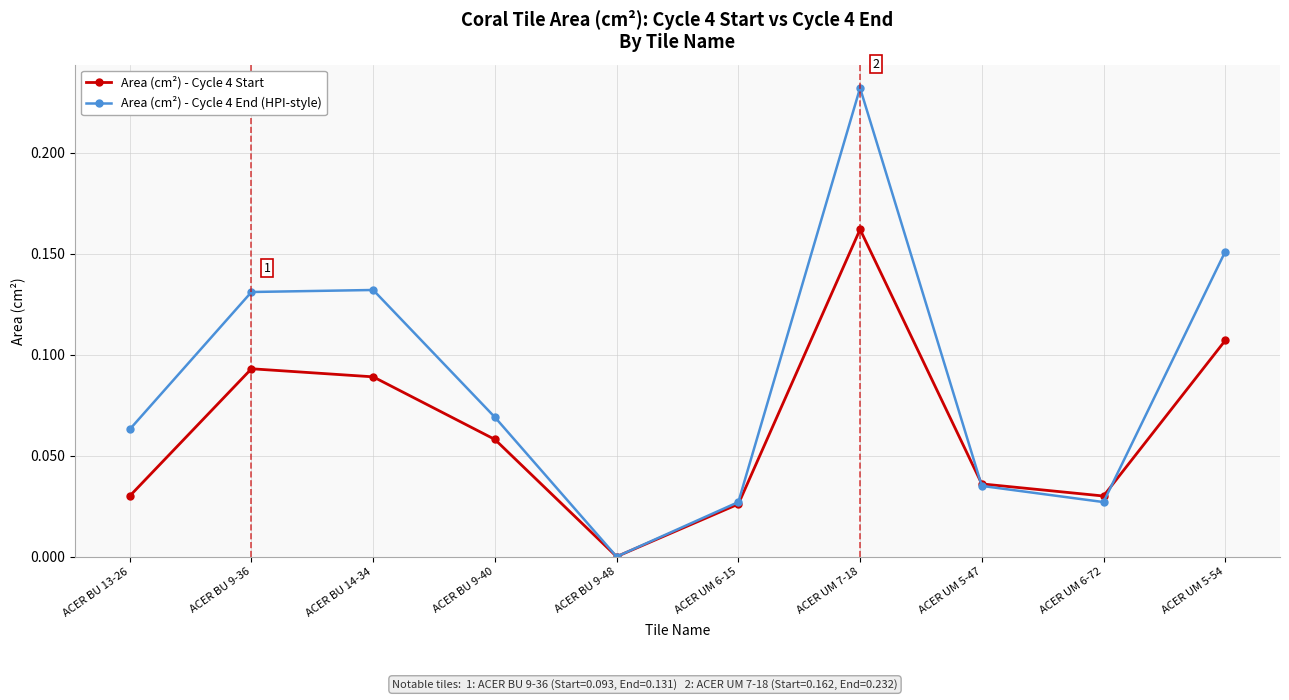

At which label does Area (cm²) - Cycle 4 End (HPI-style) reach its minimum?

ACER BU 9-48